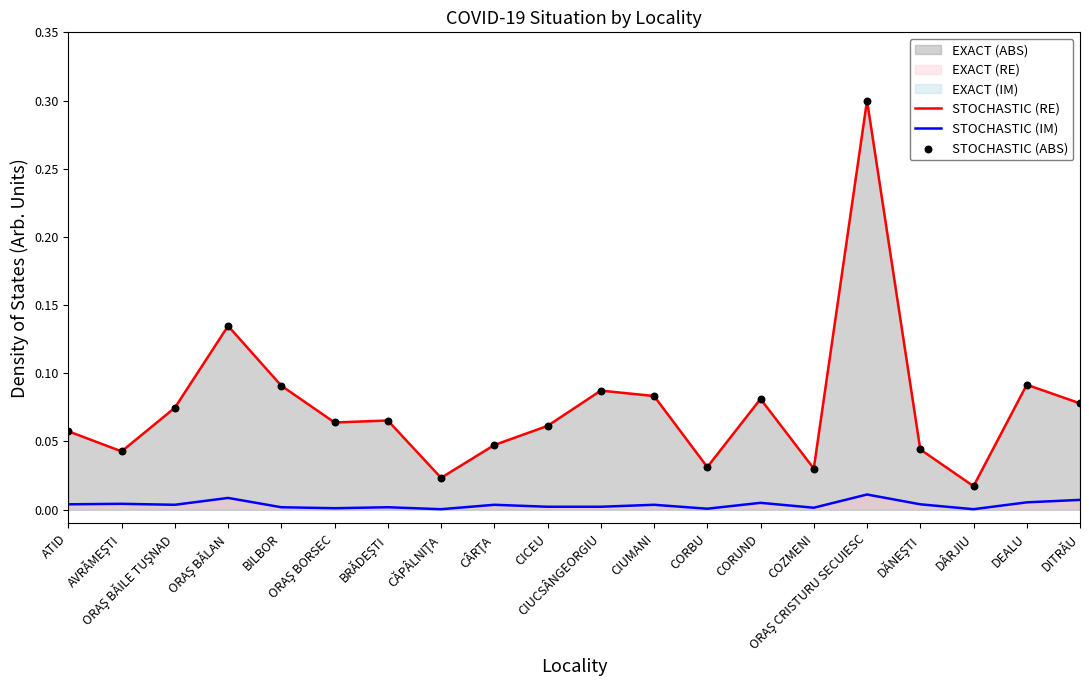

At how many categories does at least one series exceed 0?

20